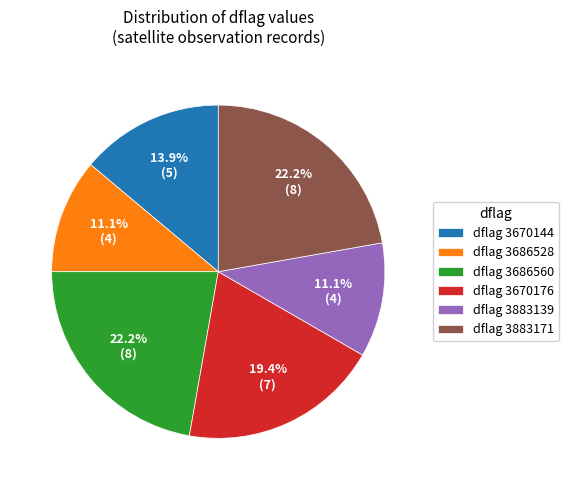

Do dflag 3883171 and dflag 3686528 together represent more than half of the pie?

No